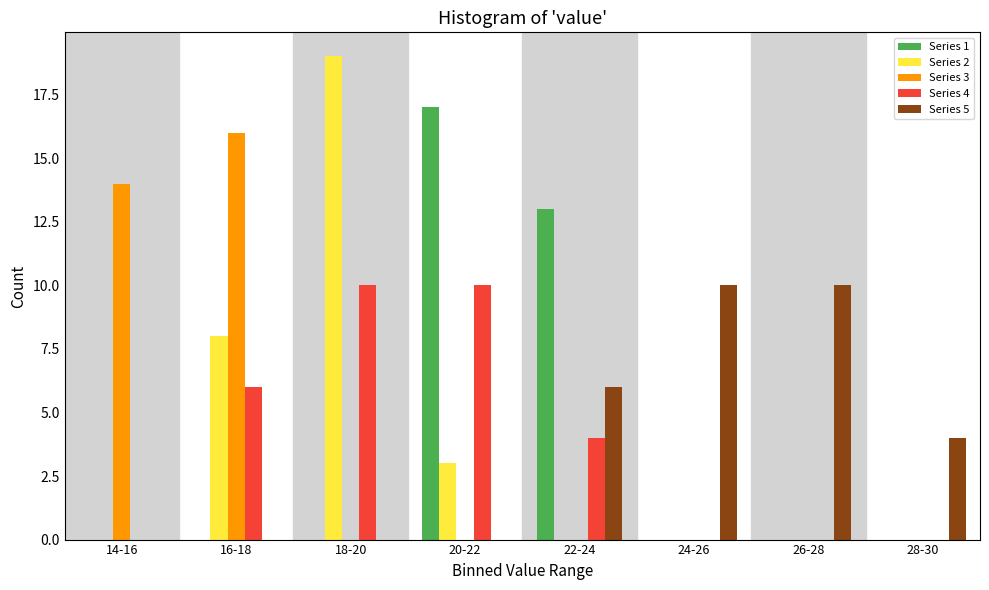

Is it true that Series 5 equals 1 at 28-30?

False